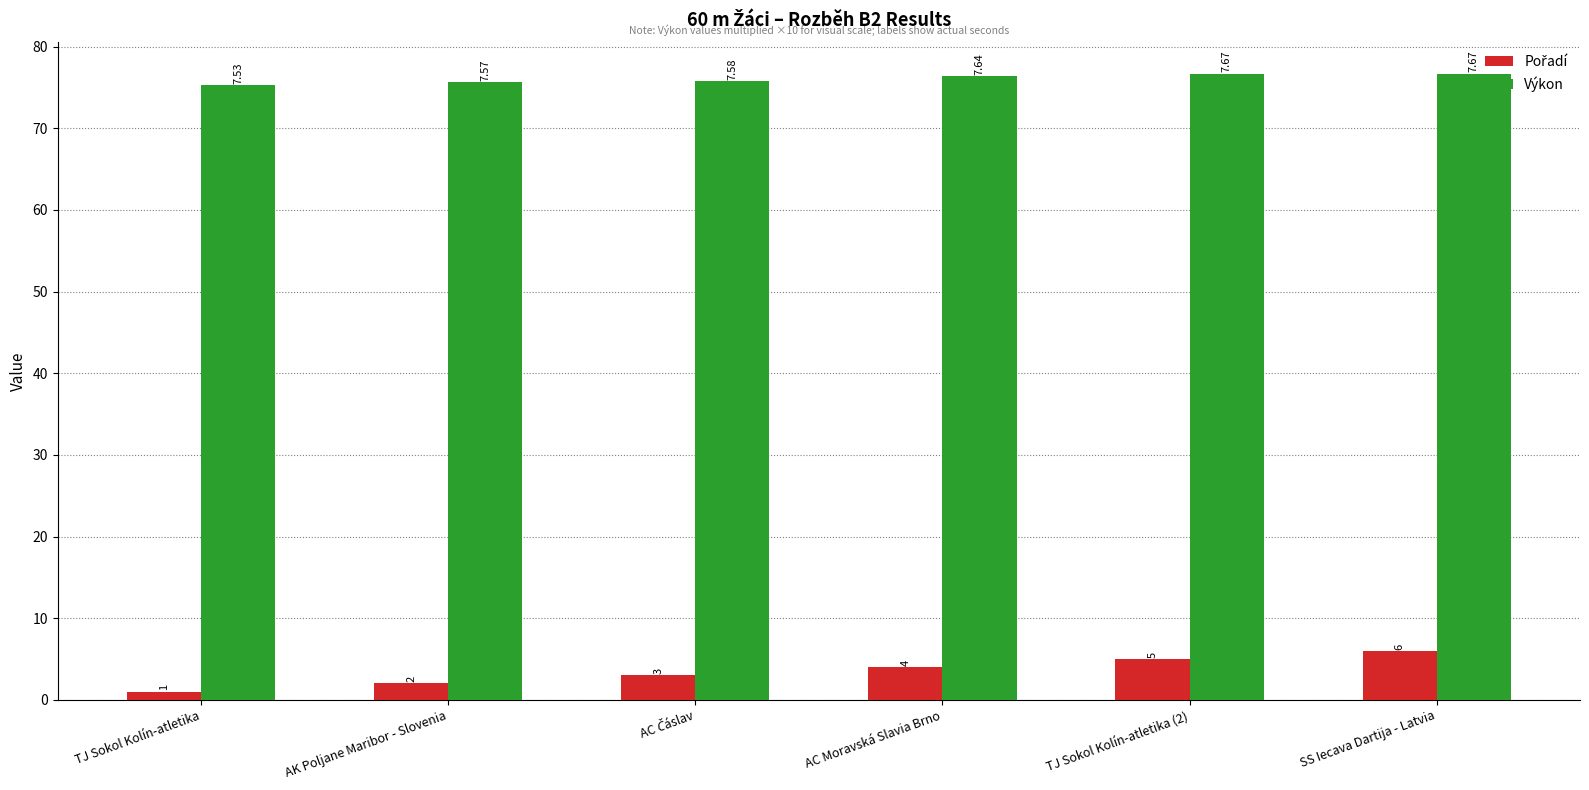

At how many categories does at least one series exceed 48?

6